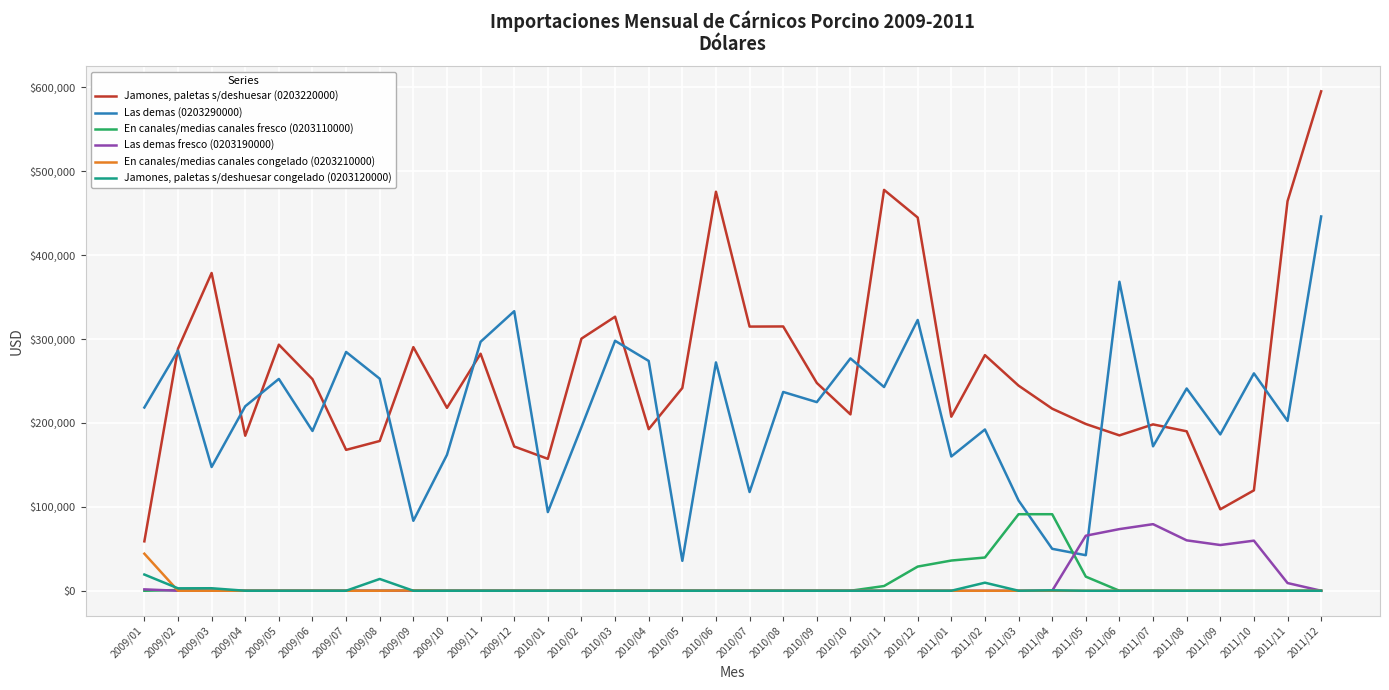

Which series changed the most between 2010/02 and 2011/10?

Jamones, paletas s/deshuesar (0203220000)